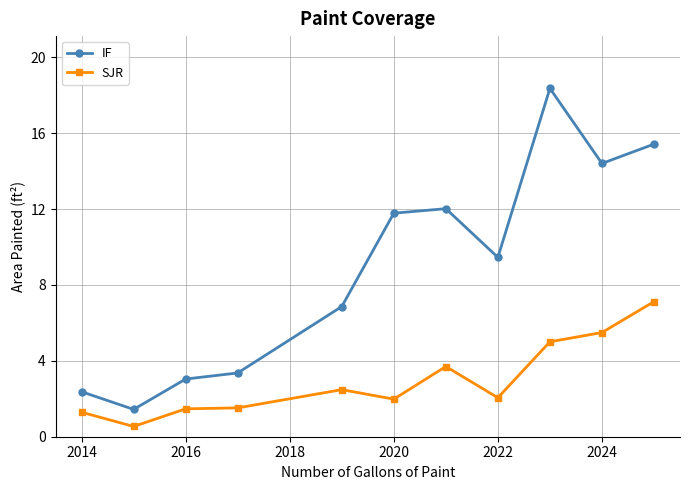

True or false: IF has more than 1 interior local peaks.

True